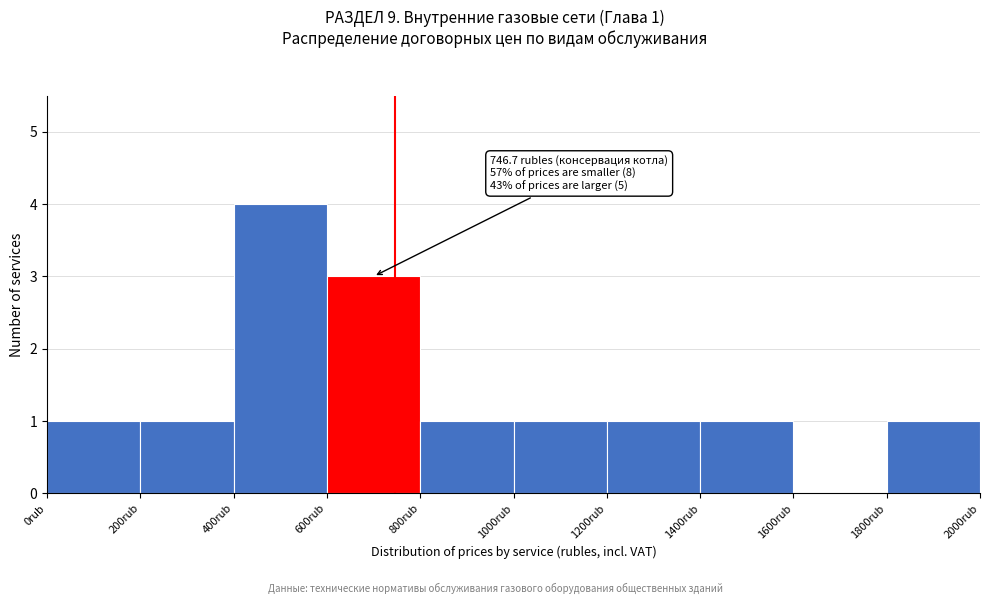

Which range on the x-axis has the tallest bar?

400 to 600